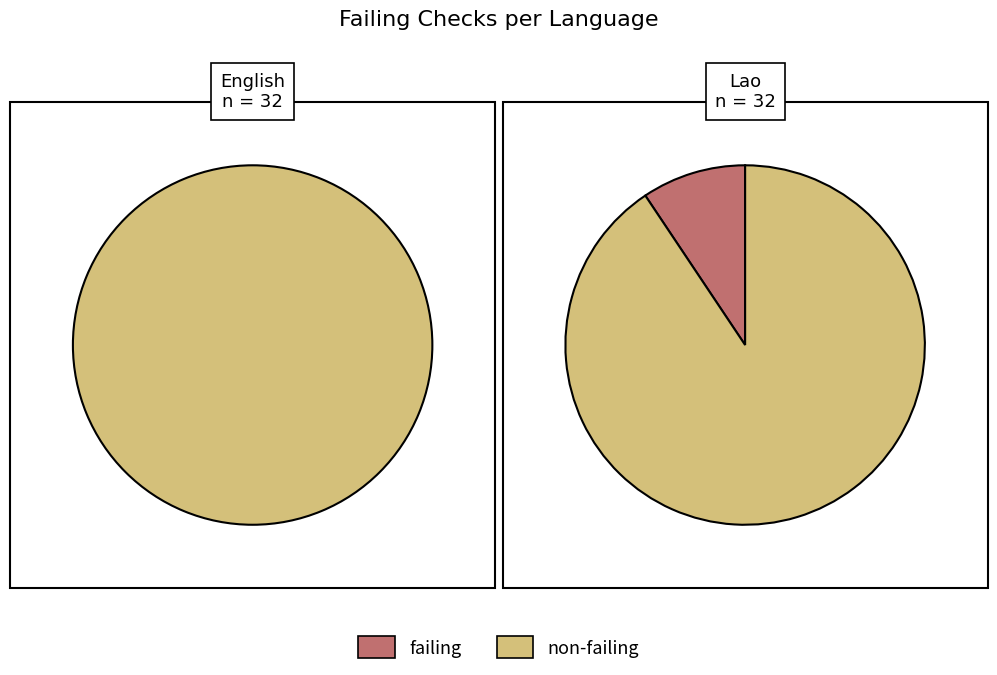

Is there any slice that represents more than half of the pie?

Yes